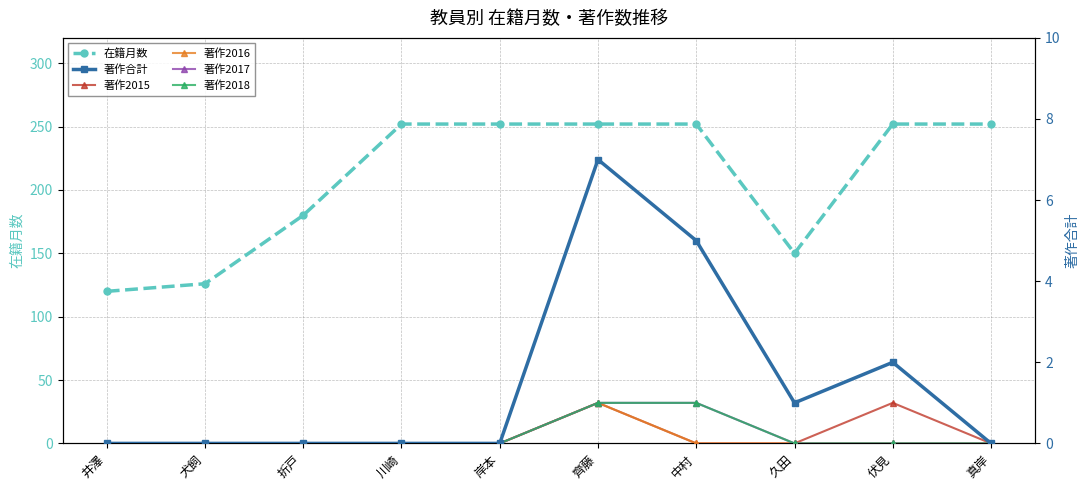

What is the label of the 9th point from the right?

犬飼